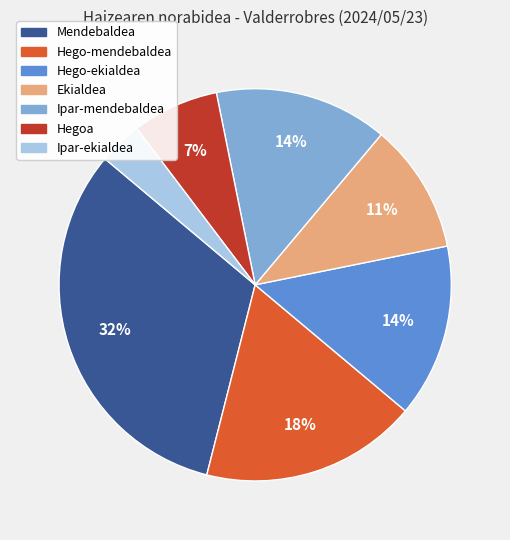

To the nearest percent, what percentage of the pie is Hegoa?

7%